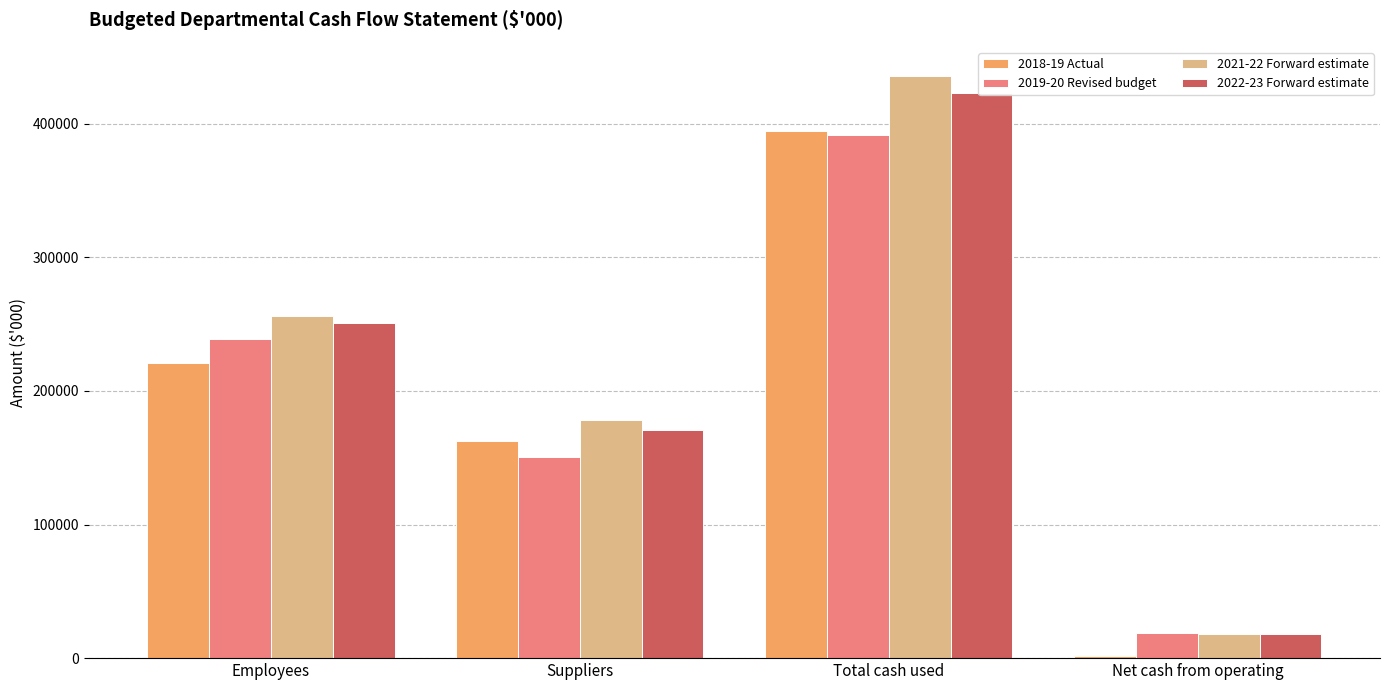

List the labels in order of 2019-20 Revised budget value, smallest first.

Net cash from operating, Suppliers, Employees, Total cash used